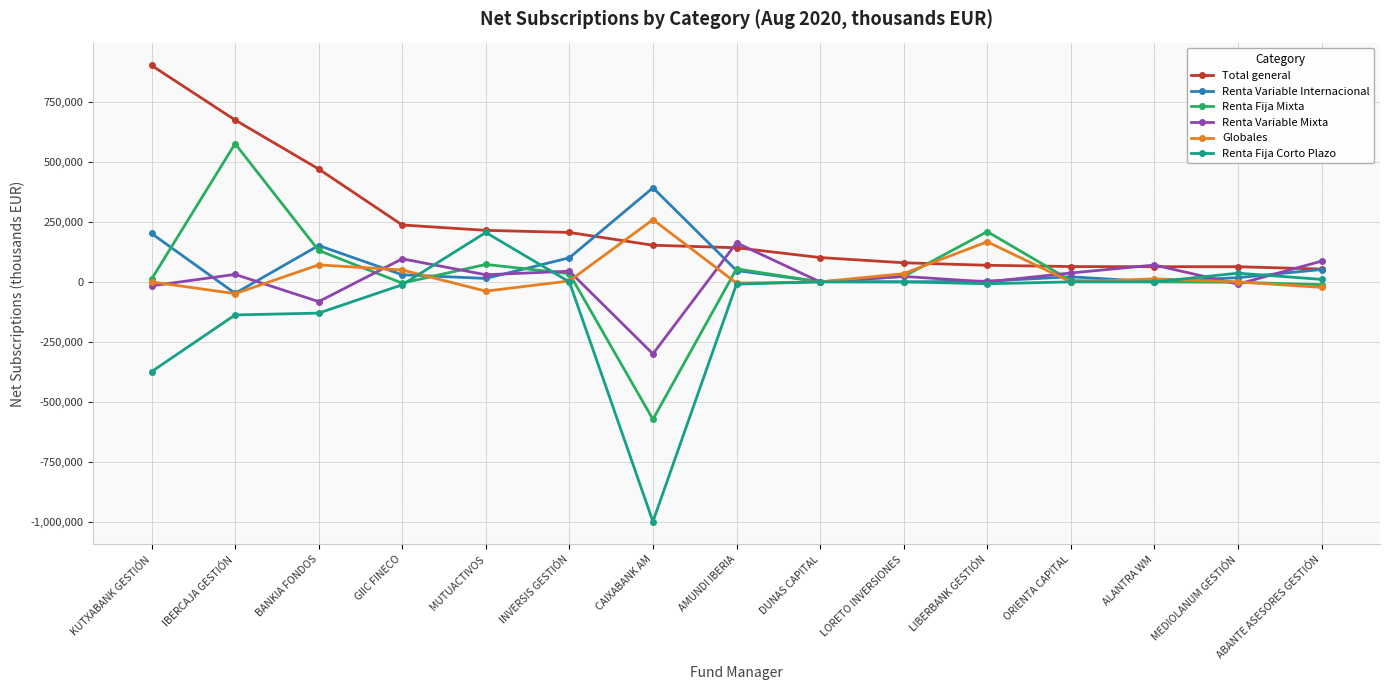

Which series has the largest range (max minus min)?

Renta Fija Corto Plazo